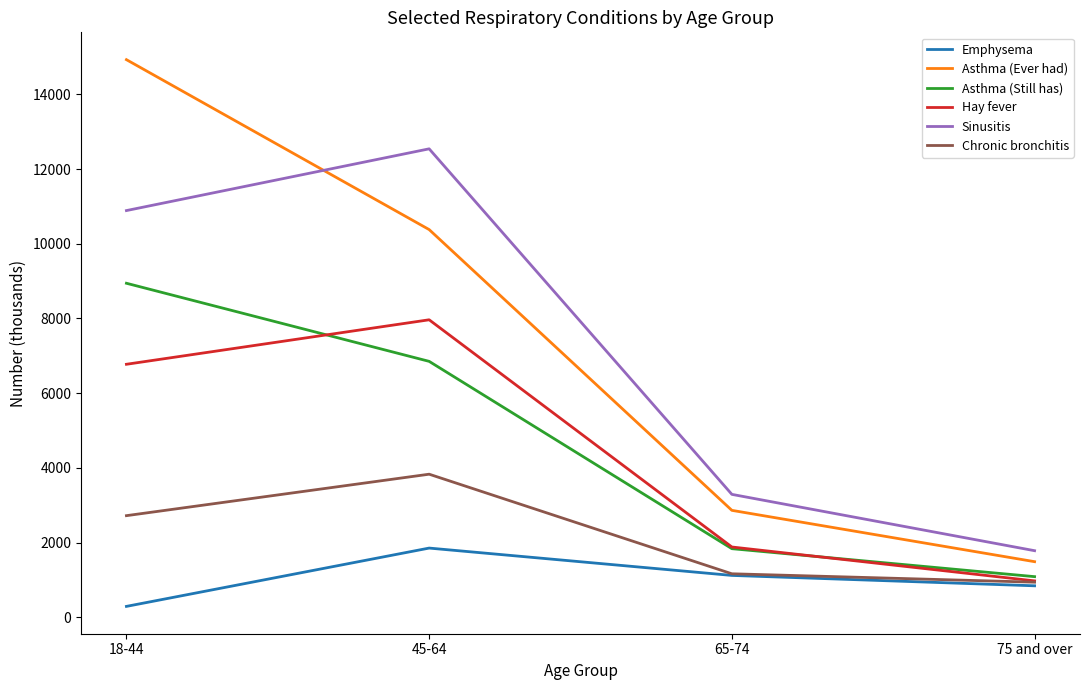

Which series changed the most between 18-44 and 75 and over?

Asthma (Ever had)